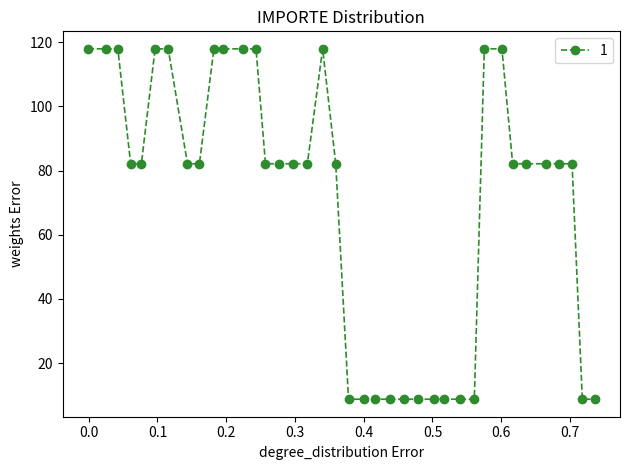

How many series are shown in this chart?

1